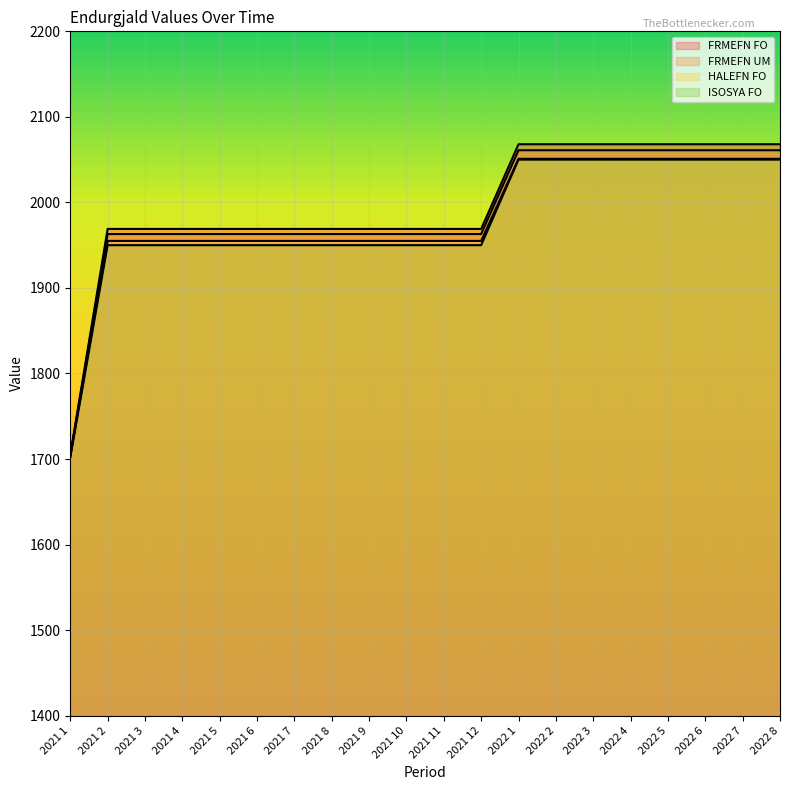

True or false: FRMEFN FO and FRMEFN UM cross at least once.

False